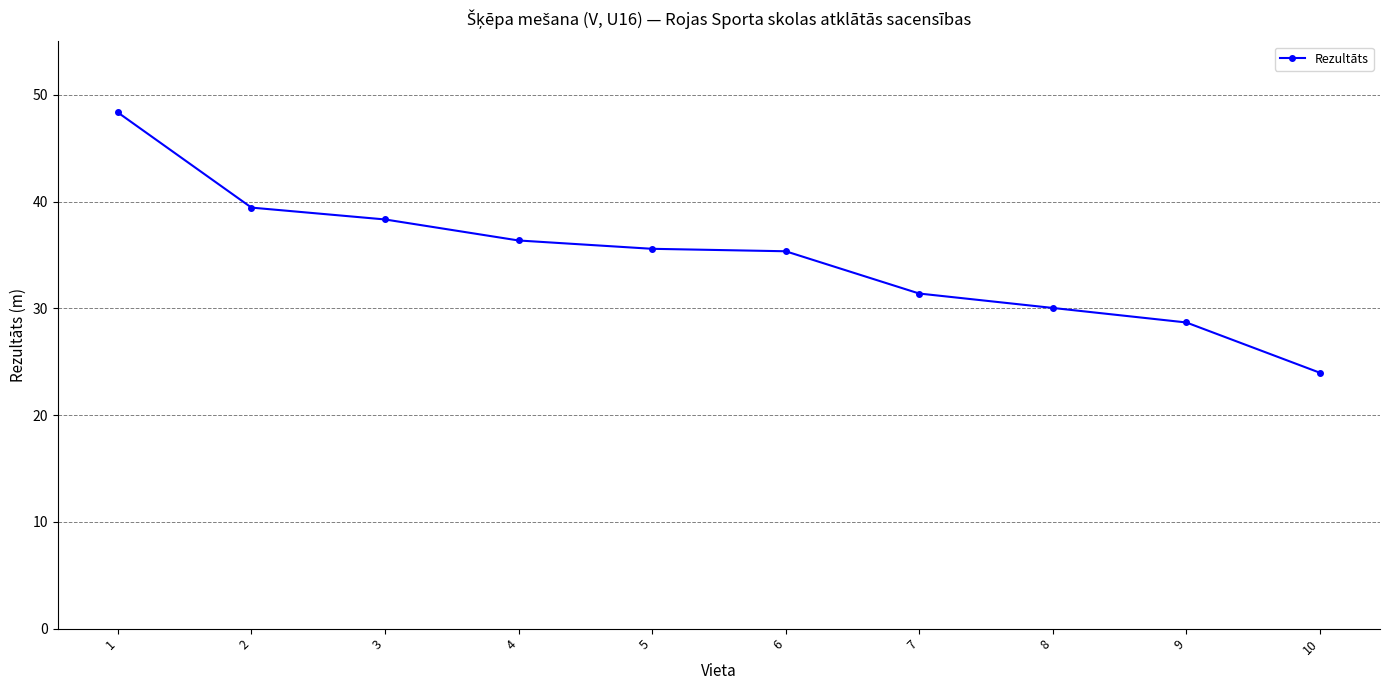

True or false: the data has more than 1 interior local peaks.

False